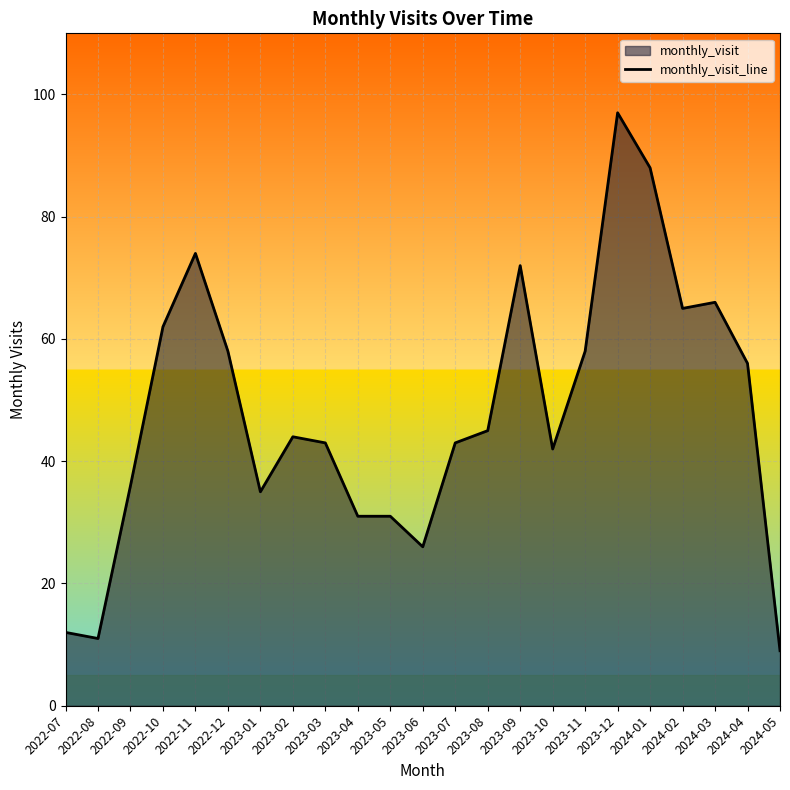

Reading right to left, what are all the values shown in this chart?

9	56	66	65	88	97	58	42	72	45	43	26	31	31	43	44	35	58	74	62	36	11	12